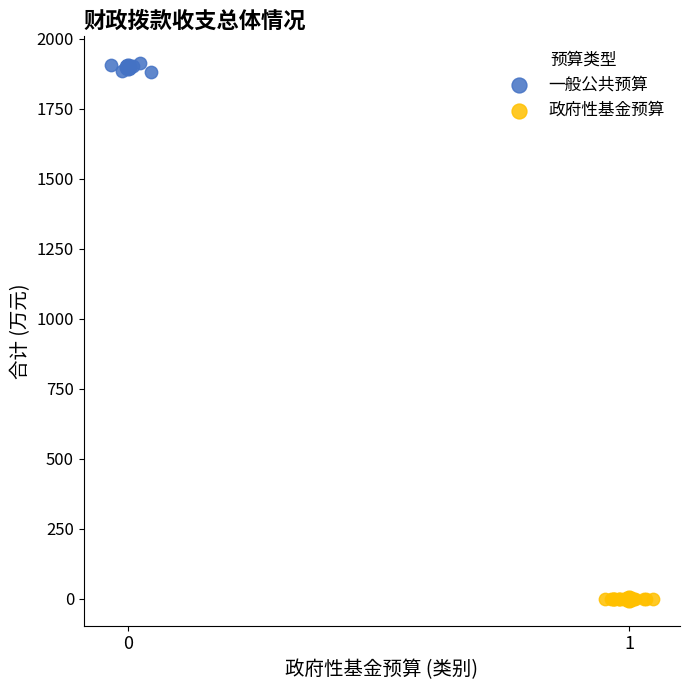

Which series reaches the minimum Y coordinate?

政府性基金预算